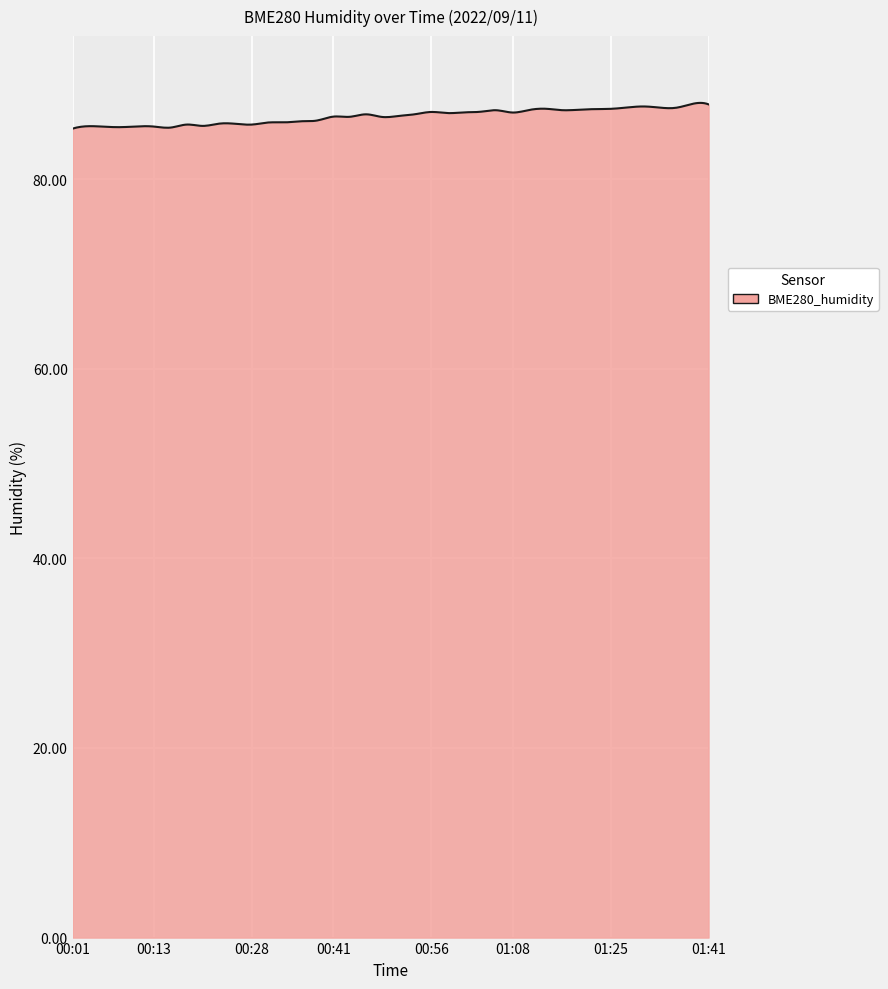

What is the minimum value shown in the chart?

85.3